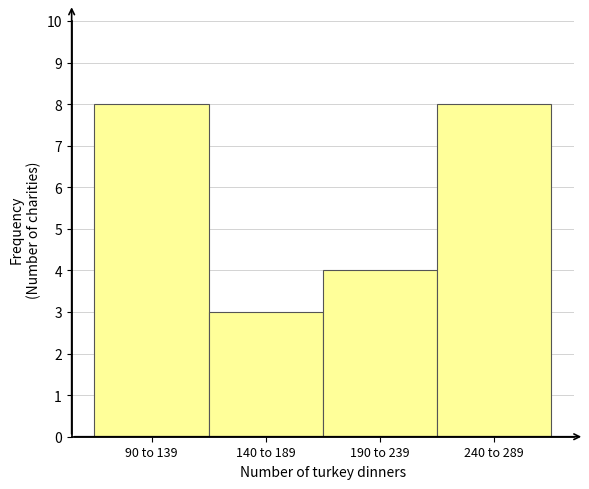

Reading left to right, what are all the values shown in this chart?

8	3	4	8